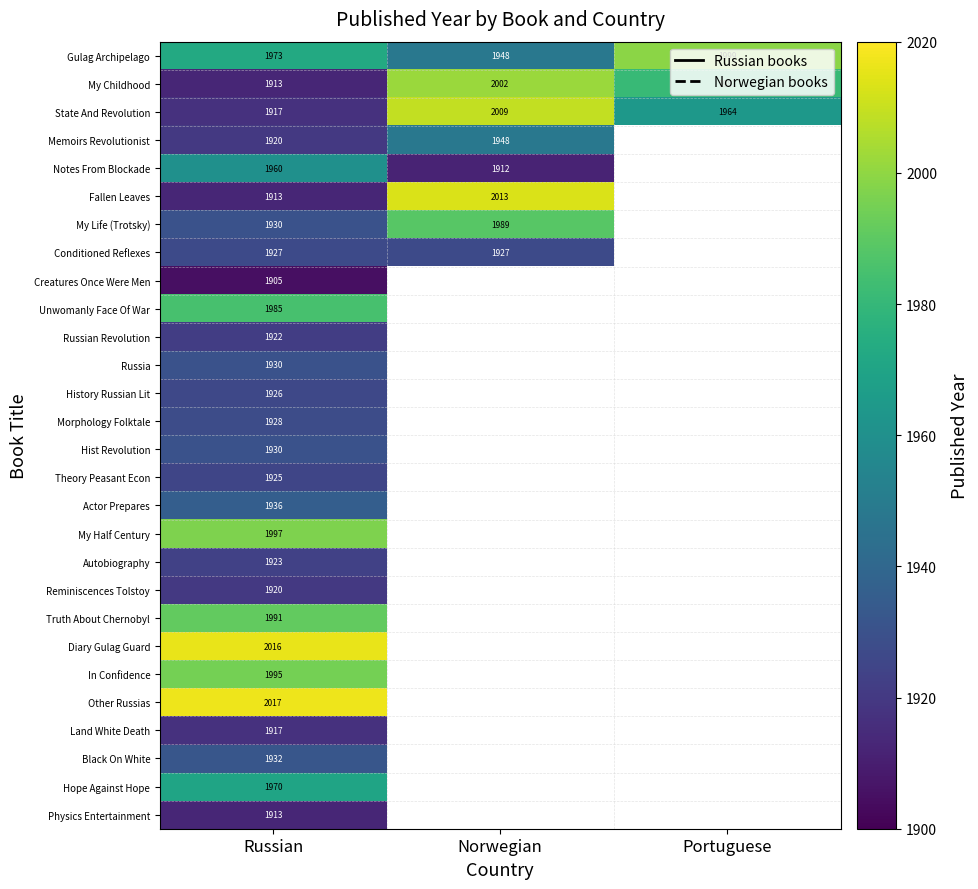

What is the maximum value shown in the chart?

2017.0